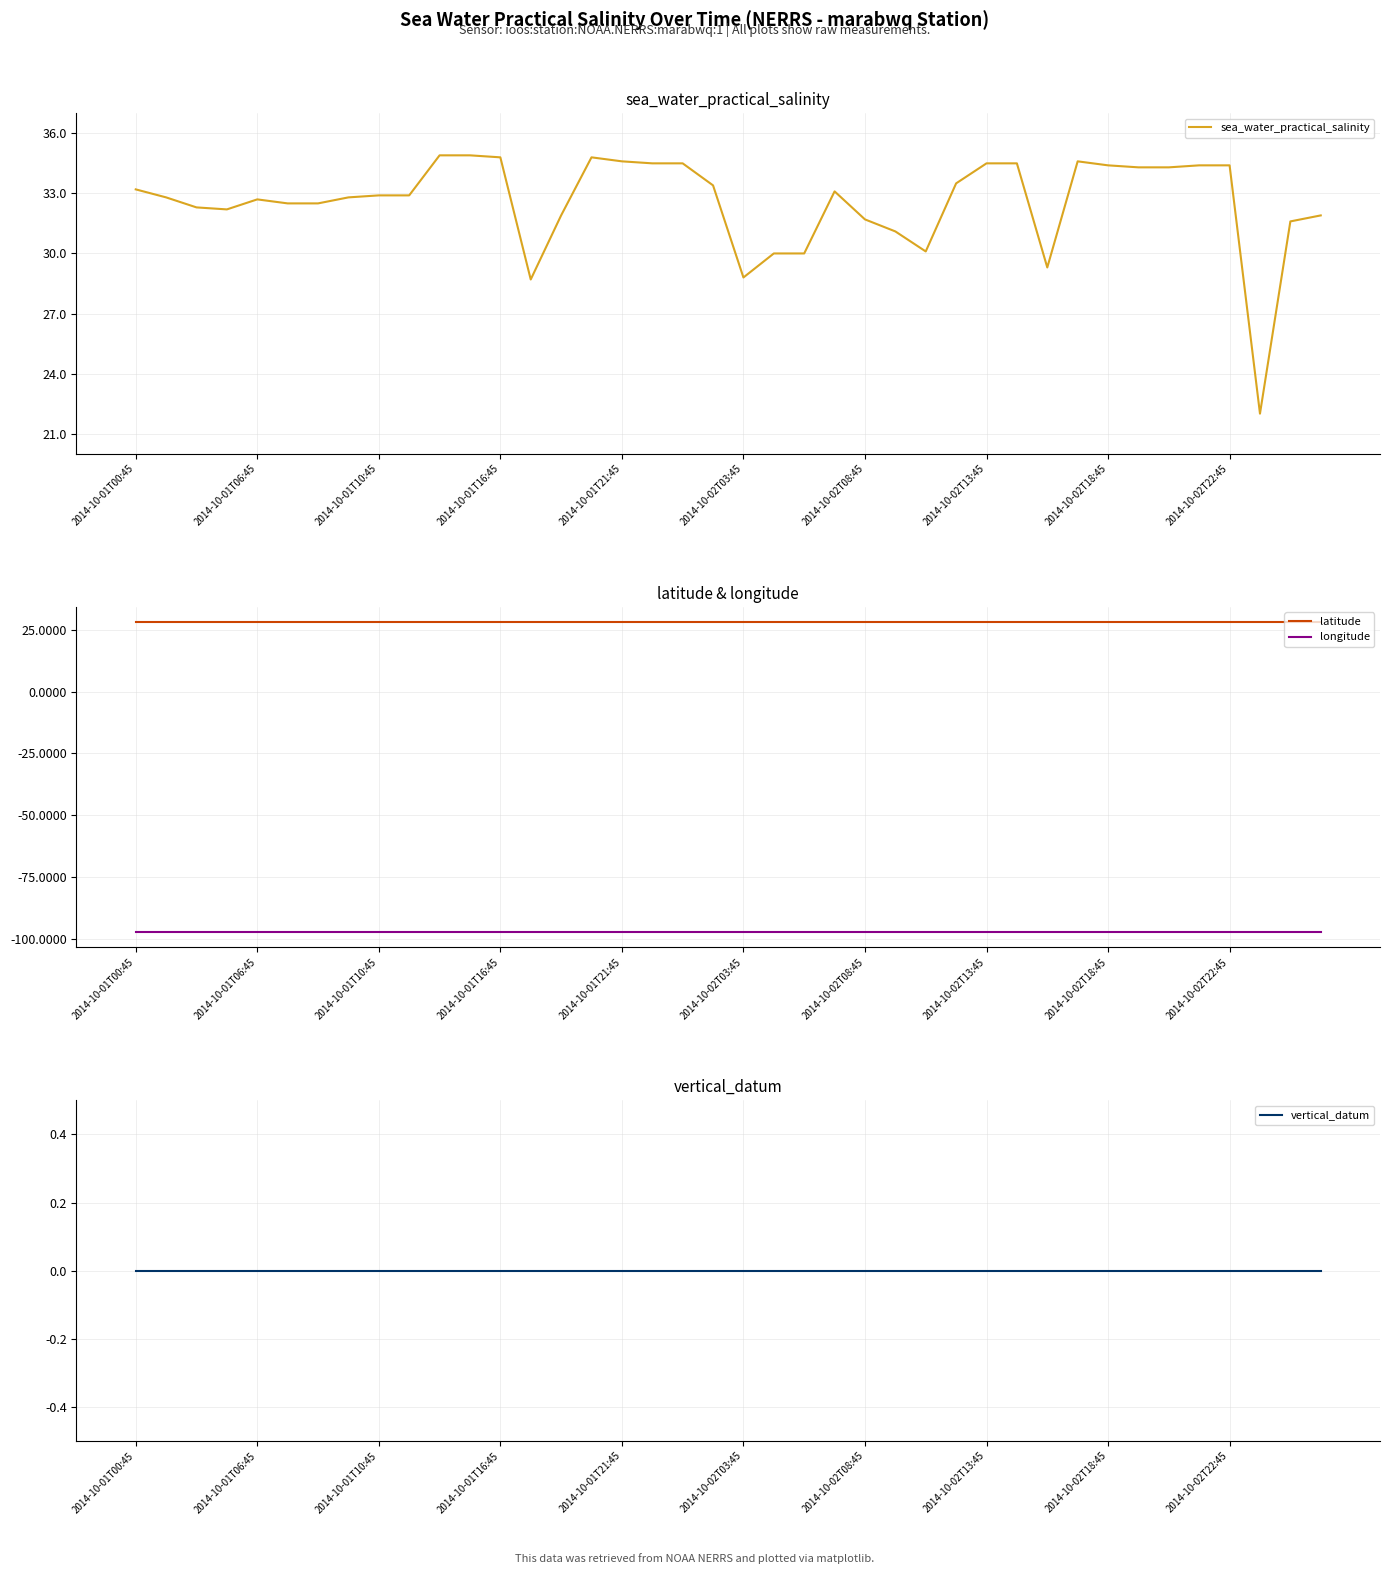

Reading left to right, what are all the values shown in this chart?

sea_water_practical_salinity: 33.2	32.8	32.3	32.2	32.7	32.5	32.5	32.8	32.9	32.9	34.9	34.9	34.8	28.7	31.9	34.8	34.6	34.5	34.5	33.4	28.8	30.0	30.0	33.1	31.7	31.1	30.1	33.5	34.5	34.5	29.3	34.6	34.4	34.3	34.3	34.4	34.4	22.0	31.6	31.9
latitude: 28.0	28.0	28.0	28.0	28.0	28.0	28.0	28.0	28.0	28.0	28.0	28.0	28.0	28.0	28.0	28.0	28.0	28.0	28.0	28.0	28.0	28.0	28.0	28.0	28.0	28.0	28.0	28.0	28.0	28.0	28.0	28.0	28.0	28.0	28.0	28.0	28.0	28.0	28.0	28.0
longitude: -97.0	-97.0	-97.0	-97.0	-97.0	-97.0	-97.0	-97.0	-97.0	-97.0	-97.0	-97.0	-97.0	-97.0	-97.0	-97.0	-97.0	-97.0	-97.0	-97.0	-97.0	-97.0	-97.0	-97.0	-97.0	-97.0	-97.0	-97.0	-97.0	-97.0	-97.0	-97.0	-97.0	-97.0	-97.0	-97.0	-97.0	-97.0	-97.0	-97.0
vertical_datum: 0.0	0.0	0.0	0.0	0.0	0.0	0.0	0.0	0.0	0.0	0.0	0.0	0.0	0.0	0.0	0.0	0.0	0.0	0.0	0.0	0.0	0.0	0.0	0.0	0.0	0.0	0.0	0.0	0.0	0.0	0.0	0.0	0.0	0.0	0.0	0.0	0.0	0.0	0.0	0.0